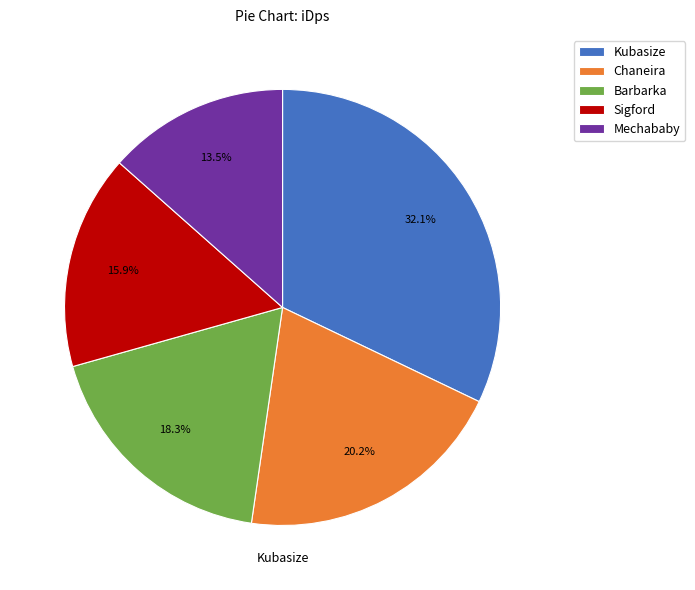

To the nearest percent, what portion does Barbarka represent?

18%